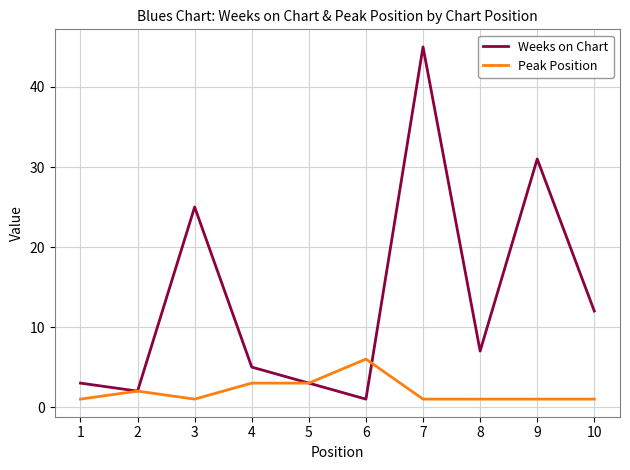

What is the sum of all Weeks on Chart values?

134